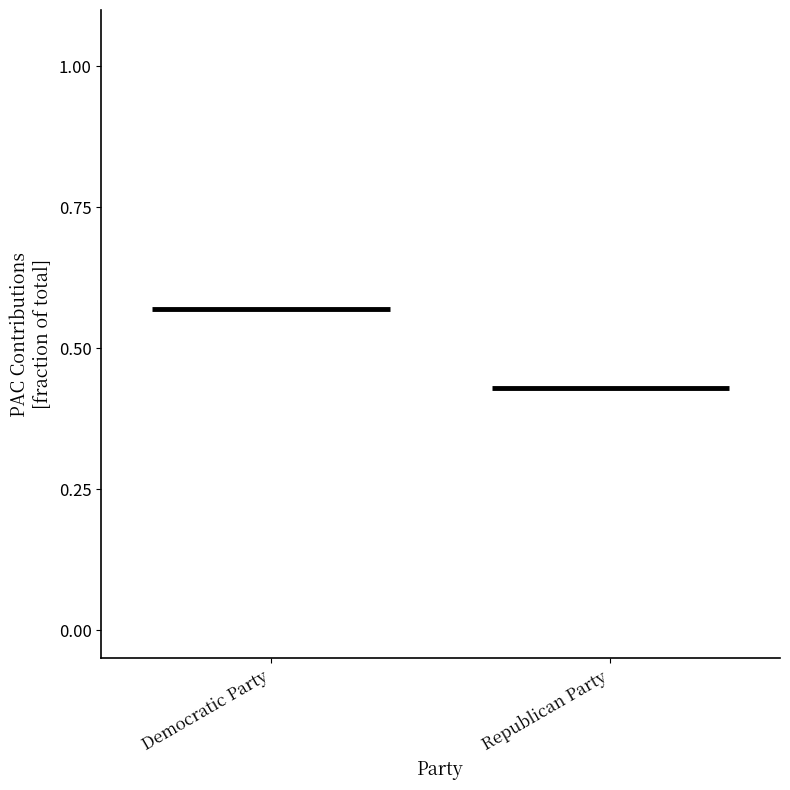

What position from the left is Republican Party?

2